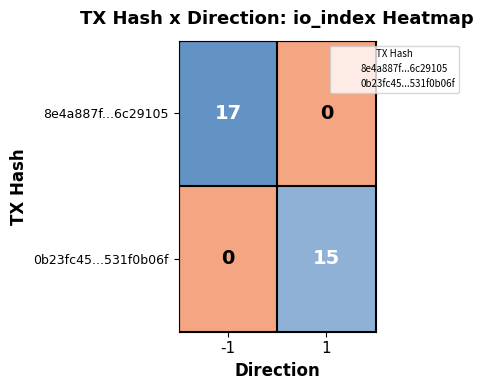

What is the sum of all 0b23fc45...531f0b06f values?

15